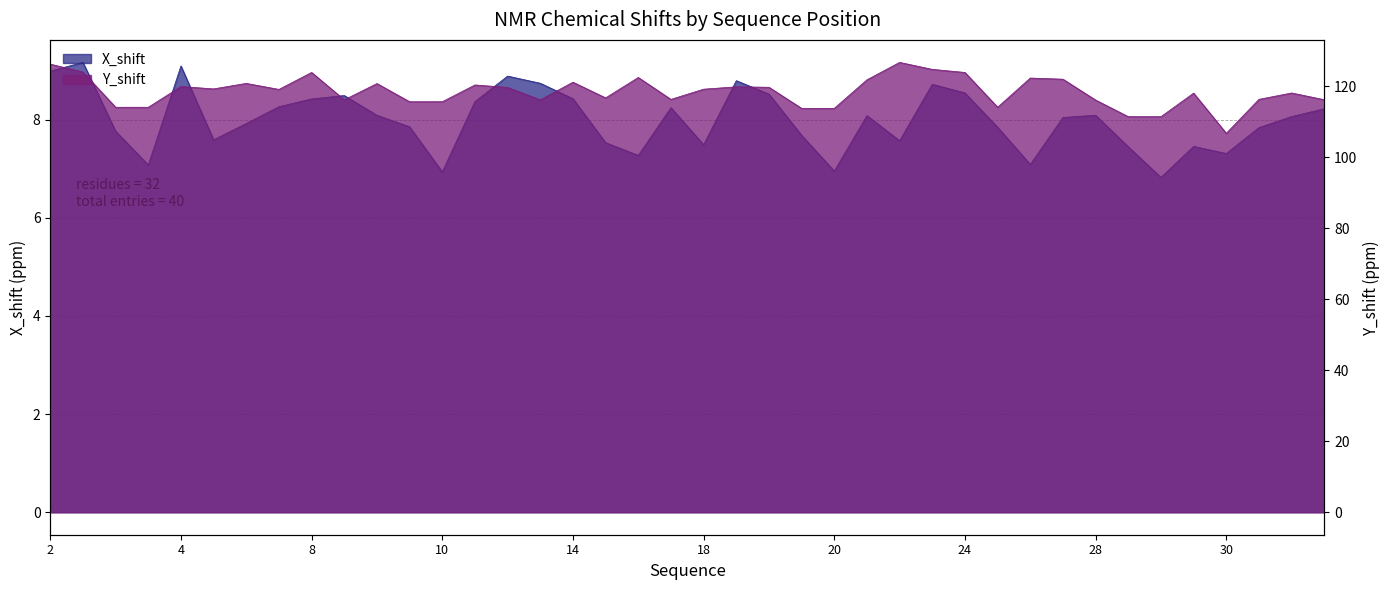

Rank the series at 27 from lowest to highest value.

X_shift, Y_shift